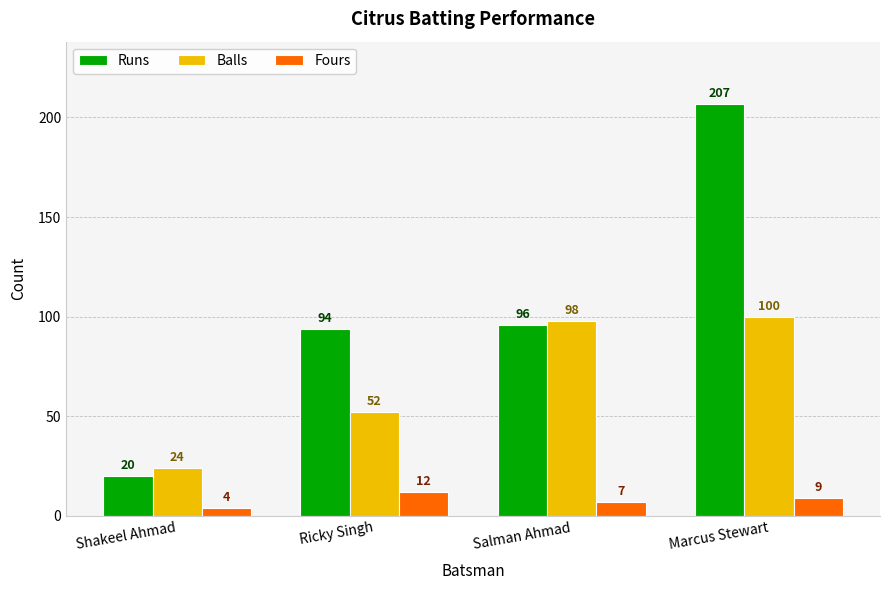

Which series has the largest range (max minus min)?

Runs